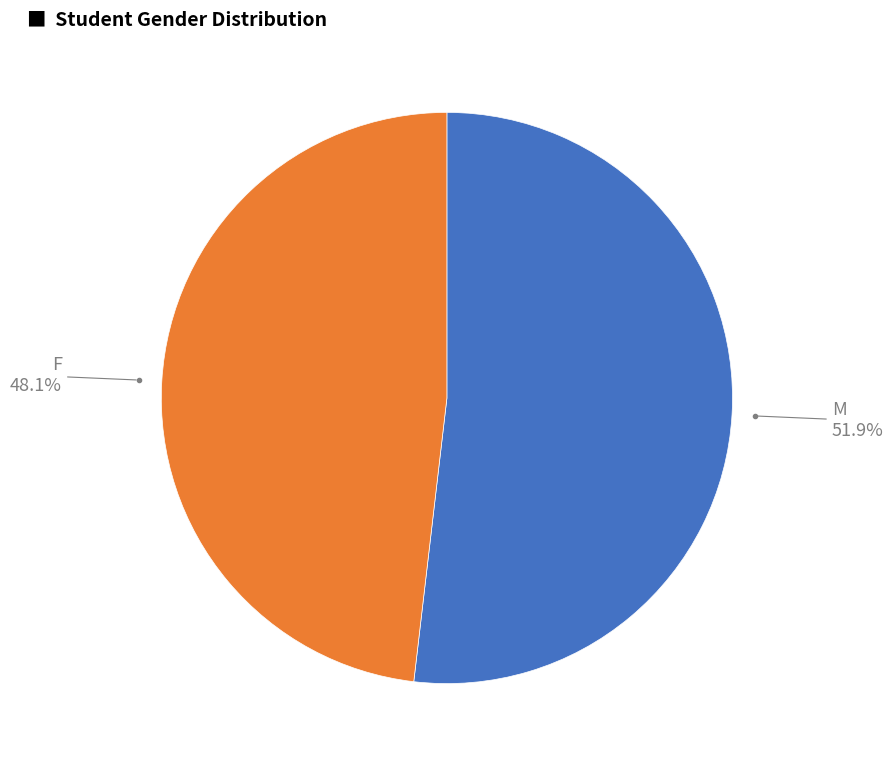

Count the number of slices in the pie.

2